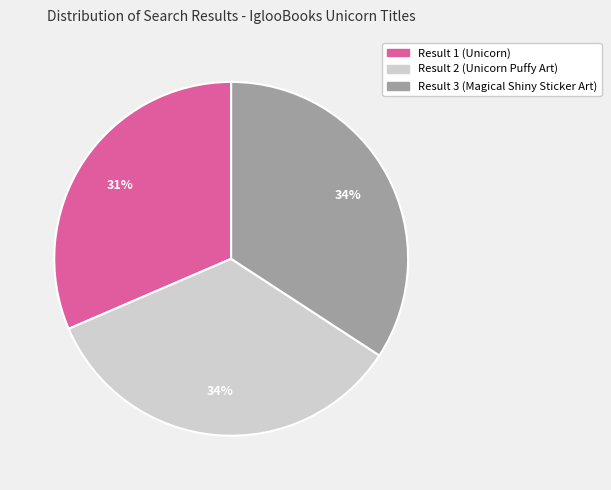

Which has a higher value, Result 1 (Unicorn) or Result 3 (Magical Shiny Sticker Art)?

Result 3 (Magical Shiny Sticker Art)